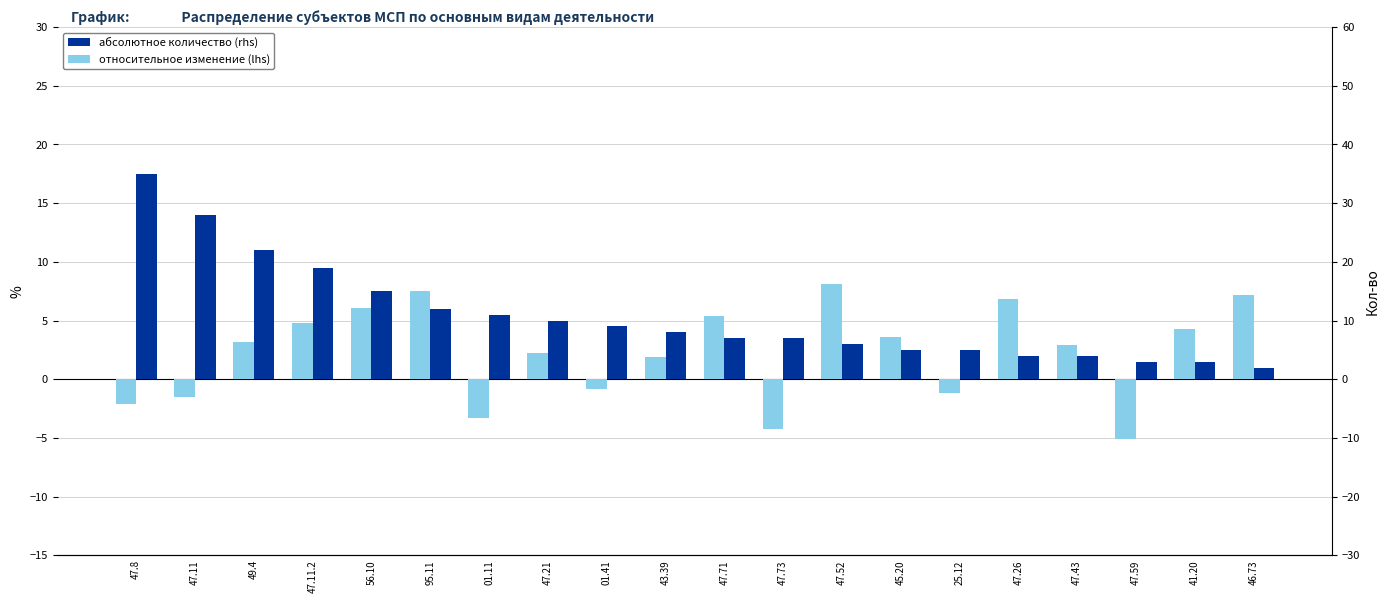

Are the bars grouped side by side (vs. stacked)?

Yes